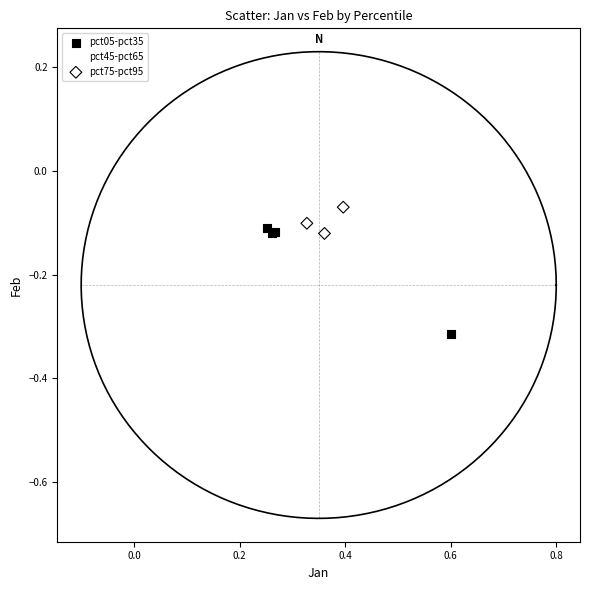

Which series has the widest spread of Y values?

pct05-pct35